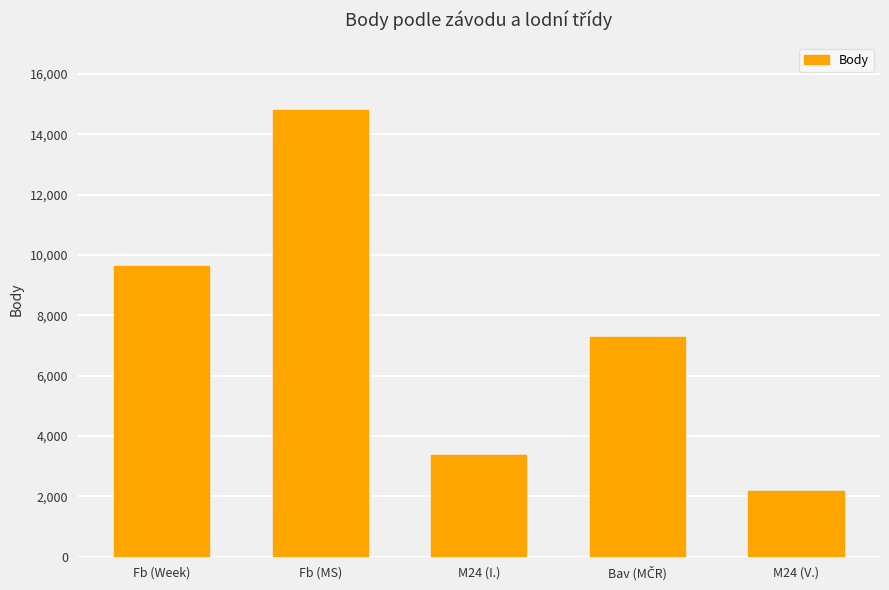

Approximately how many times larger is the value at Fb (Week) compared to M24 (V.)?

4.4